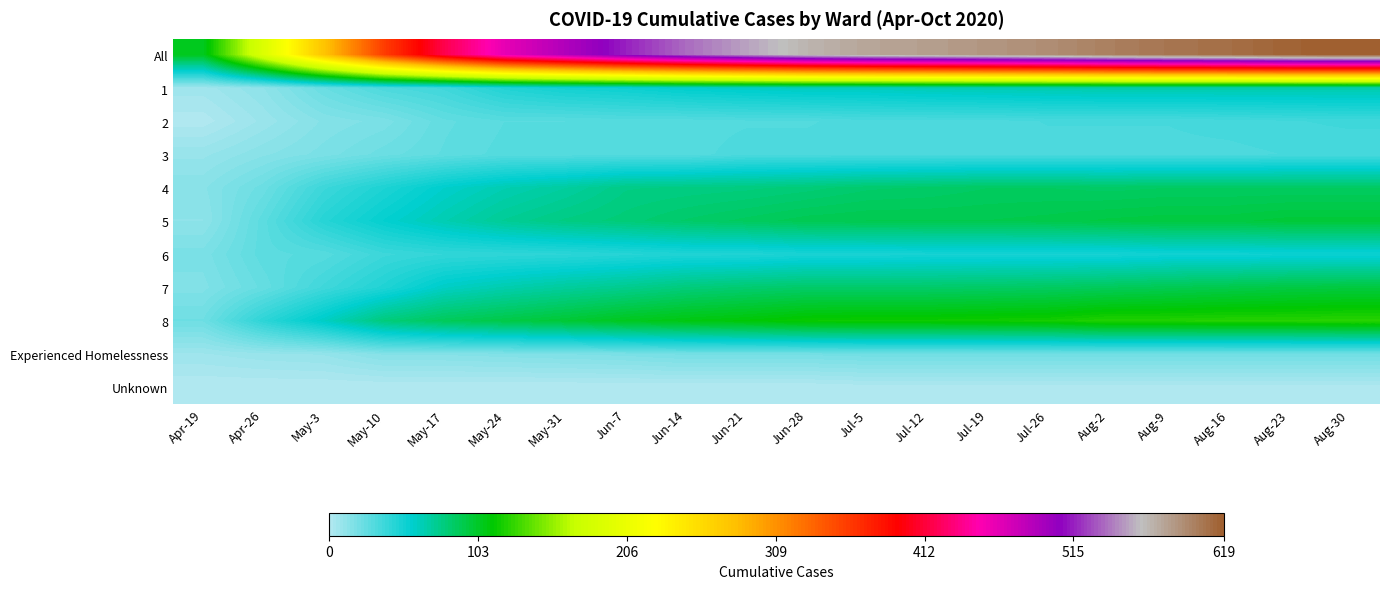

Reading right to left, what are all the values shown in this chart?

All: Aug-30=619	Aug-23=616	Aug-16=609	Aug-9=605	Aug-2=599	Jul-26=591	Jul-19=586	Jul-12=581	Jul-5=577	Jun-28=568	Jun-21=553	Jun-14=537	Jun-7=515	May-31=489	May-24=462	May-17=418	May-10=358	May-3=277	Apr-26=190	Apr-19=105
1: Aug-30=67	Aug-23=67	Aug-16=67	Aug-9=67	Aug-2=67	Jul-26=66	Jul-19=65	Jul-12=64	Jul-5=62	Jun-28=62	Jun-21=60	Jun-14=58	Jun-7=54	May-31=52	May-24=47	May-17=37	May-10=33	May-3=24	Apr-26=12	Apr-19=6
2: Aug-30=37	Aug-23=36	Aug-16=35	Aug-9=34	Aug-2=34	Jul-26=34	Jul-19=33	Jul-12=33	Jul-5=33	Jun-28=31	Jun-21=31	Jun-14=30	Jun-7=30	May-31=29	May-24=29	May-17=26	May-10=18	May-3=15	Apr-26=8	Apr-19=1
3: Aug-30=34	Aug-23=34	Aug-16=33	Aug-9=33	Aug-2=33	Jul-26=33	Jul-19=33	Jul-12=33	Jul-5=33	Jun-28=33	Jun-21=33	Jun-14=30	Jun-7=30	May-31=30	May-24=30	May-17=27	May-10=23	May-3=18	Apr-26=14	Apr-19=9
4: Aug-30=87	Aug-23=87	Aug-16=87	Aug-9=87	Aug-2=86	Jul-26=87	Jul-19=87	Jul-12=85	Jul-5=84	Jun-28=81	Jun-21=79	Jun-14=78	Jun-7=77	May-31=70	May-24=65	May-17=58	May-10=48	May-3=38	Apr-26=23	Apr-19=14
5: Aug-30=98	Aug-23=98	Aug-16=96	Aug-9=96	Aug-2=95	Jul-26=93	Jul-19=92	Jul-12=92	Jul-5=92	Jun-28=91	Jun-21=88	Jun-14=85	Jun-7=81	May-31=78	May-24=73	May-17=65	May-10=56	May-3=45	Apr-26=28	Apr-19=12
6: Aug-30=53	Aug-23=53	Aug-16=52	Aug-9=52	Aug-2=50	Jul-26=50	Jul-19=50	Jul-12=50	Jul-5=49	Jun-28=49	Jun-21=47	Jun-14=47	Jun-7=45	May-31=43	May-24=42	May-17=41	May-10=38	May-3=30	Apr-26=28	Apr-19=18
7: Aug-30=96	Aug-23=95	Aug-16=93	Aug-9=91	Aug-2=89	Jul-26=87	Jul-19=86	Jul-12=85	Jul-5=85	Jun-28=85	Jun-21=83	Jun-14=80	Jun-7=75	May-31=71	May-24=66	May-17=60	May-10=47	May-3=37	Apr-26=25	Apr-19=16
8: Aug-30=125	Aug-23=124	Aug-16=124	Aug-9=123	Aug-2=123	Jul-26=119	Jul-19=118	Jul-12=117	Jul-5=117	Jun-28=116	Jun-21=112	Jun-14=109	Jun-7=105	May-31=99	May-24=94	May-17=89	May-10=80	May-3=60	Apr-26=43	Apr-19=22
Experienced Homelessness: Aug-30=21	Aug-23=21	Aug-16=21	Aug-9=21	Aug-2=21	Jul-26=21	Jul-19=21	Jul-12=21	Jul-5=21	Jun-28=20	Jun-21=20	Jun-14=20	Jun-7=18	May-31=17	May-24=16	May-17=15	May-10=15	May-3=10	Apr-26=9	Apr-19=7
Unknown: Aug-30=1	Aug-23=1	Aug-16=1	Aug-9=1	Aug-2=1	Jul-26=1	Jul-19=1	Jul-12=1	Jul-5=1	Jun-28=0	Jun-21=0	Jun-14=0	Jun-7=0	May-31=0	May-24=0	May-17=0	May-10=0	May-3=0	Apr-26=0	Apr-19=0